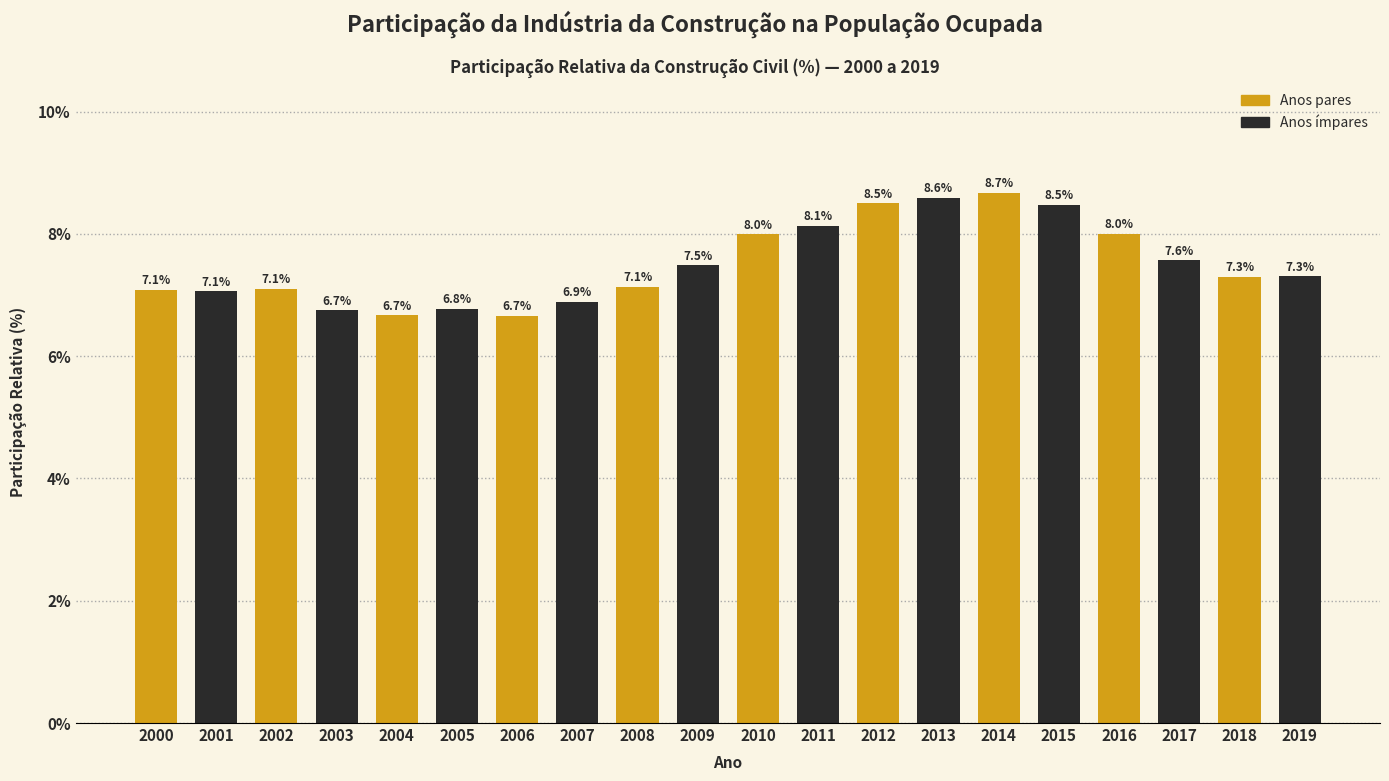

Reading left to right, extract all data points from this chart.

7.1	7.1	7.1	6.7	6.7	6.8	6.7	6.9	7.1	7.5	8.0	8.1	8.5	8.6	8.7	8.5	8.0	7.6	7.3	7.3